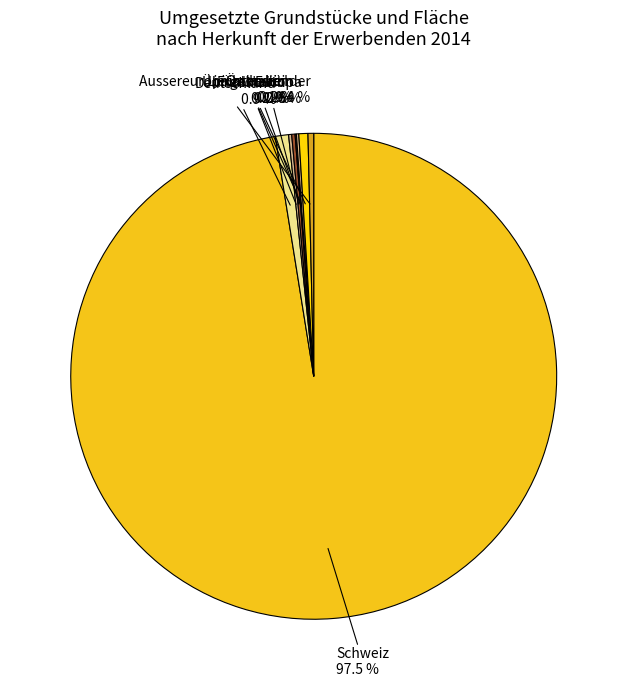

What is the ratio of the value at Aussereuropäische Länder to the value at Deutschland?

0.4